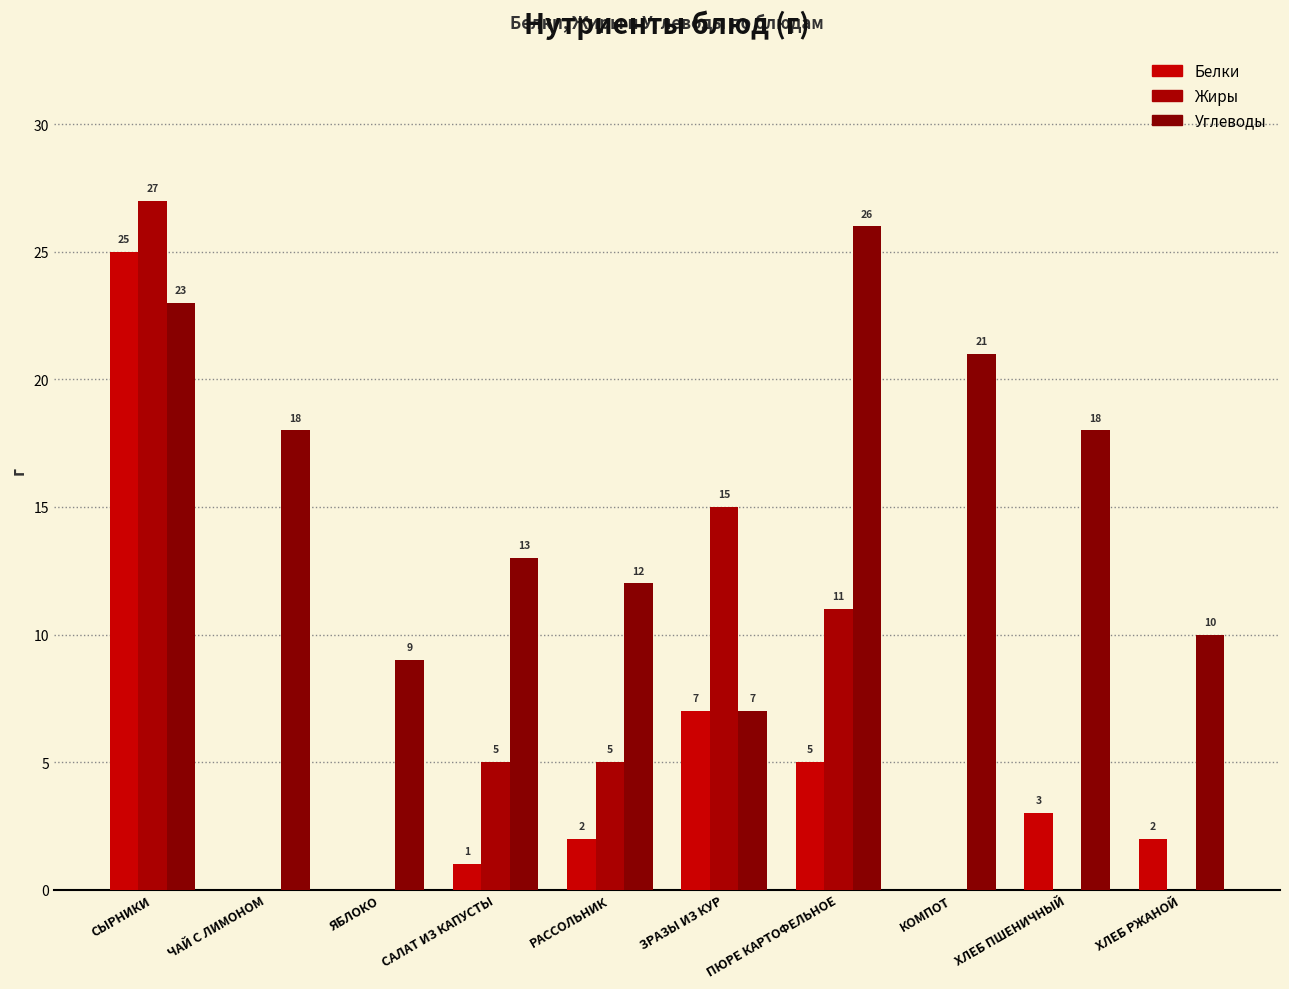

Rank the series by their maximum value, from highest to lowest.

Жиры, Углеводы, Белки